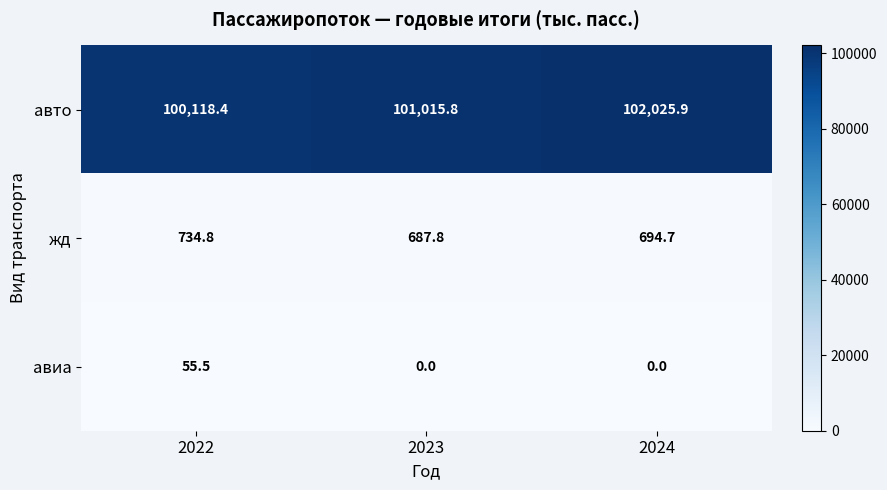

How many series are shown in this chart?

3